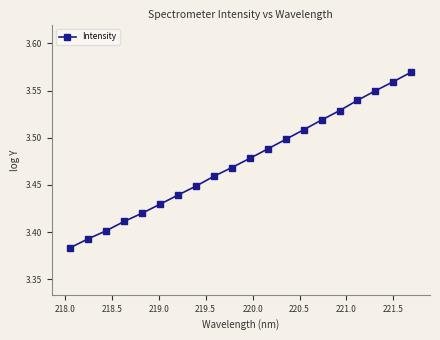

What is the sum of all values?

69.5